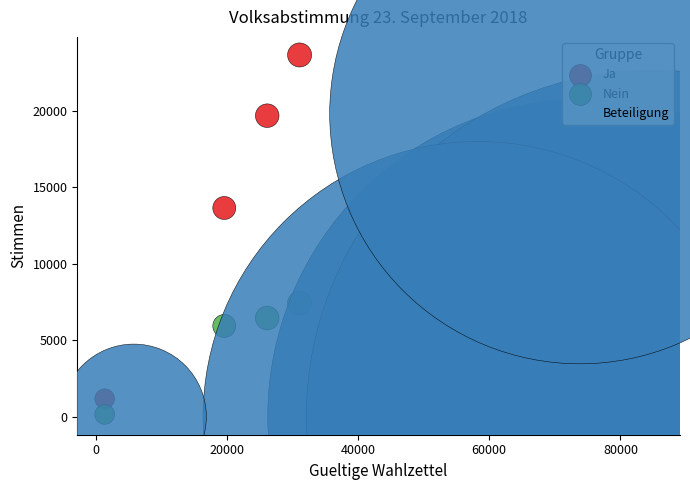

Which series reaches the maximum Y coordinate?

Ja